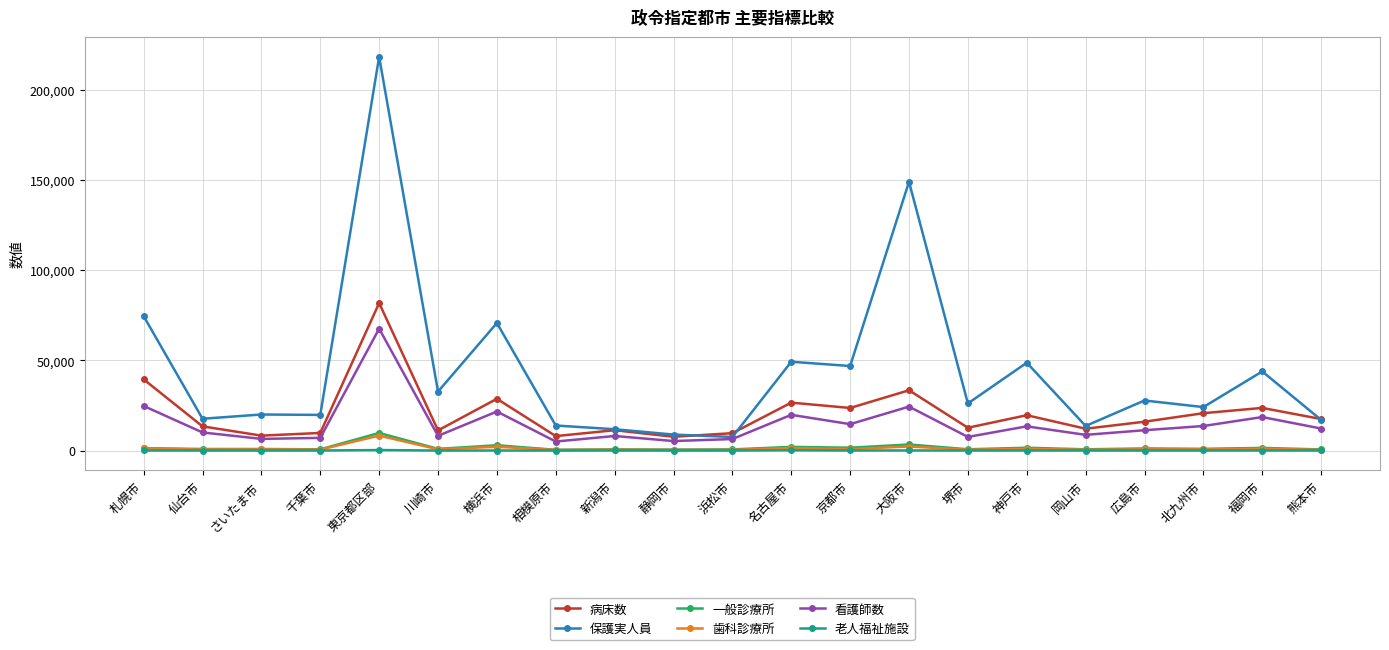

True or false: 病床数 and 老人福祉施設 intersect in this chart.

False